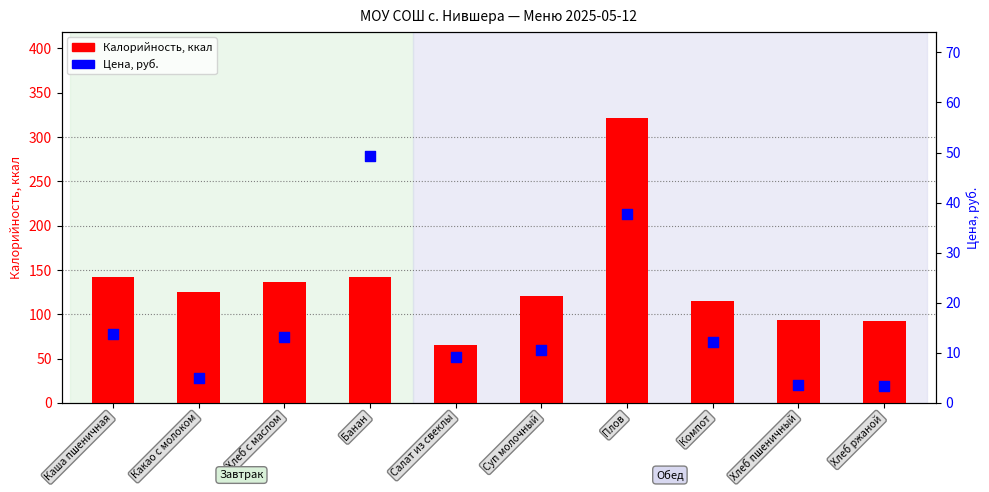

Which series contains the lowest Y value?

Цена